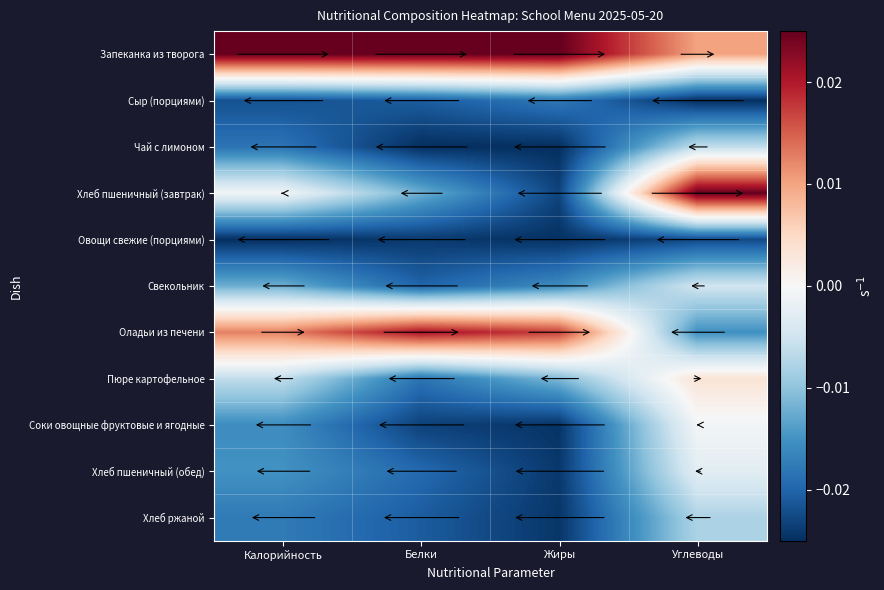

What is the spread (max minus min) of values at Жиры?

0.1